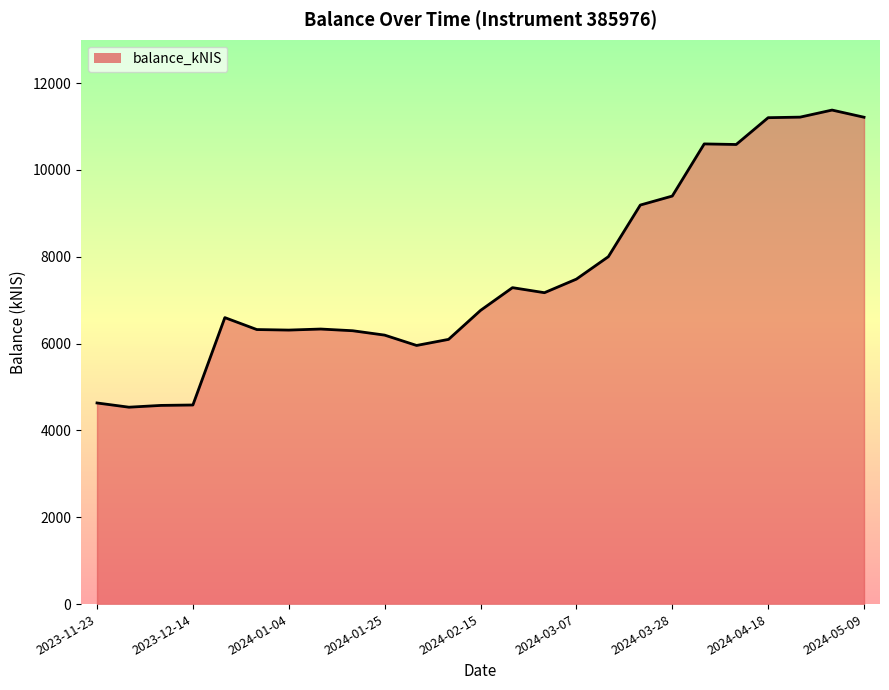

How many lines are shown in the chart?

1